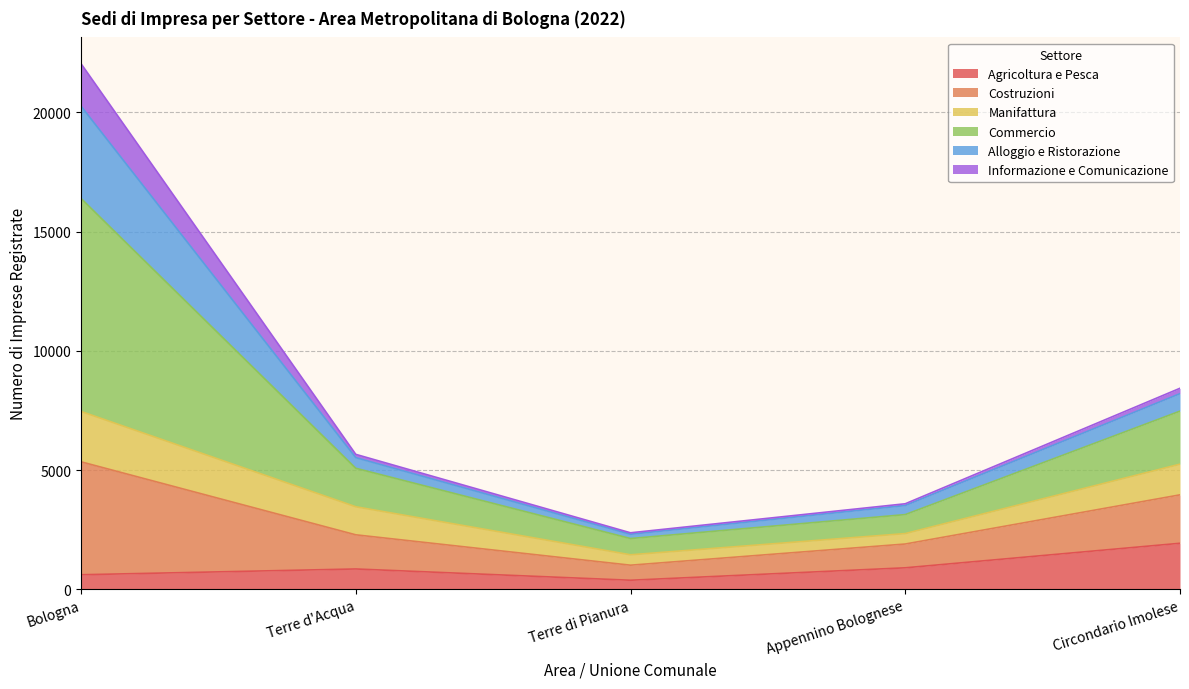

At which label does Costruzioni reach its peak?

Bologna